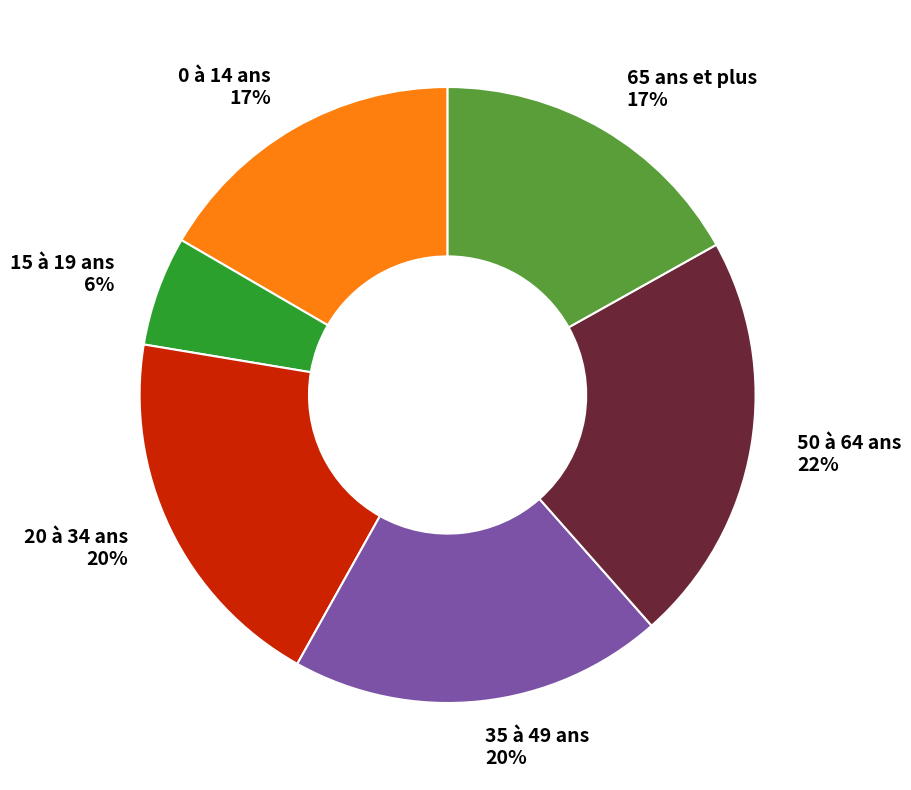

Do 15 à 19 ans and 65 ans et plus together represent more than half of the pie?

No